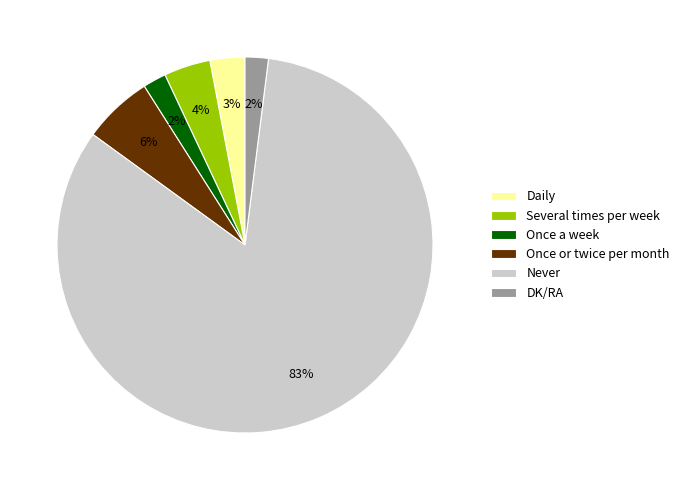

Is it true that Never is 97% of the pie?

False